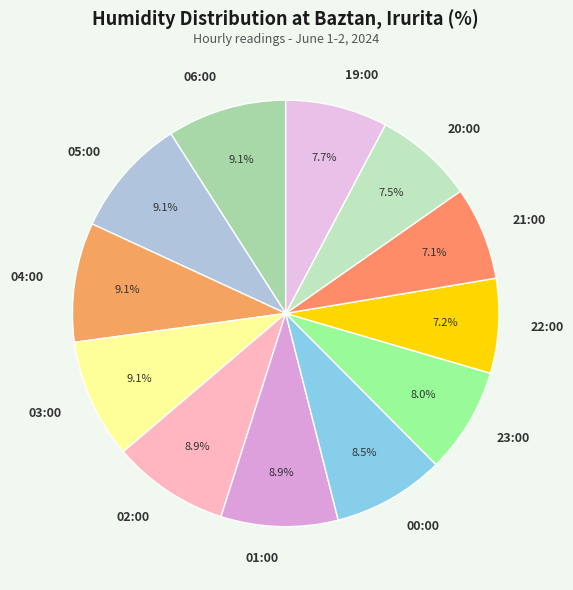

To the nearest percent, what is the average slice percentage?

8%